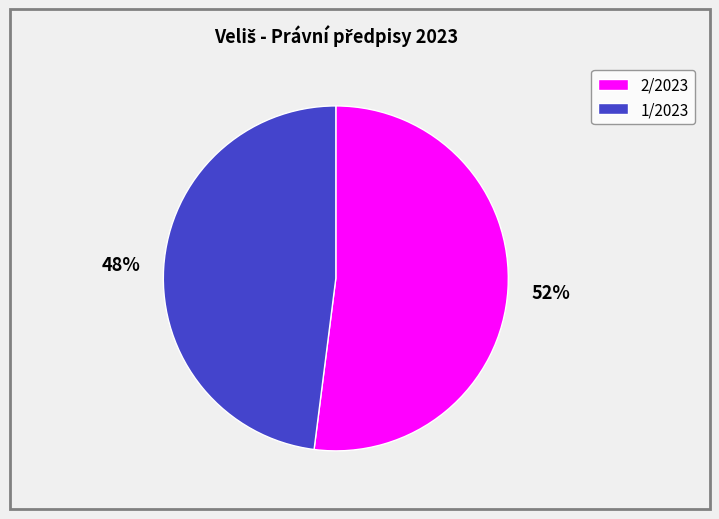

What percentage is the 1/2023 slice, to the nearest percent?

48%